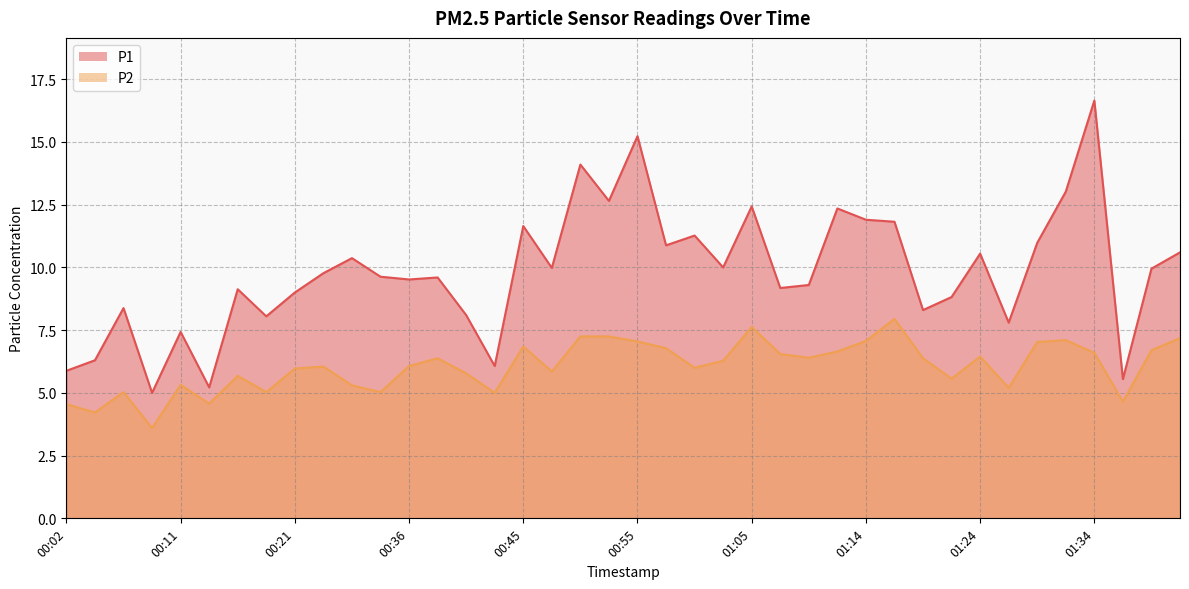

True or false: P2 and P1 intersect in this chart.

False